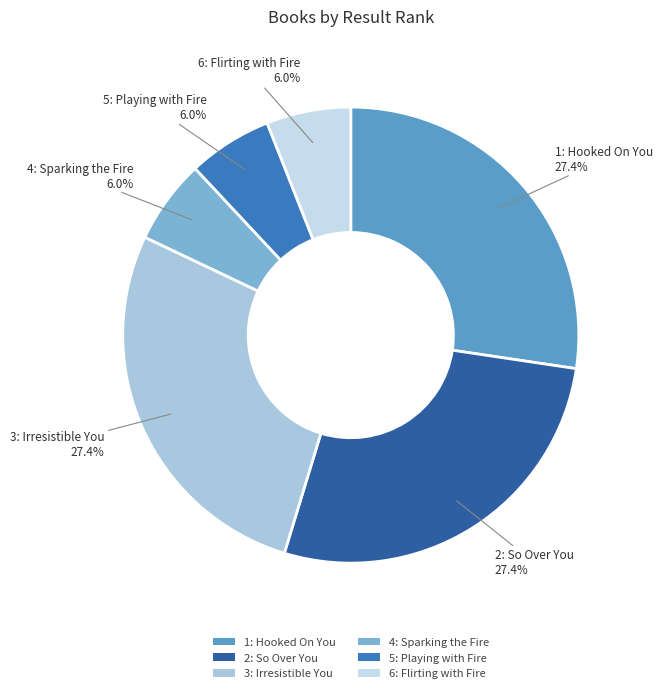

Which has a higher value, 1: Hooked On You or 4: Sparking the Fire?

1: Hooked On You